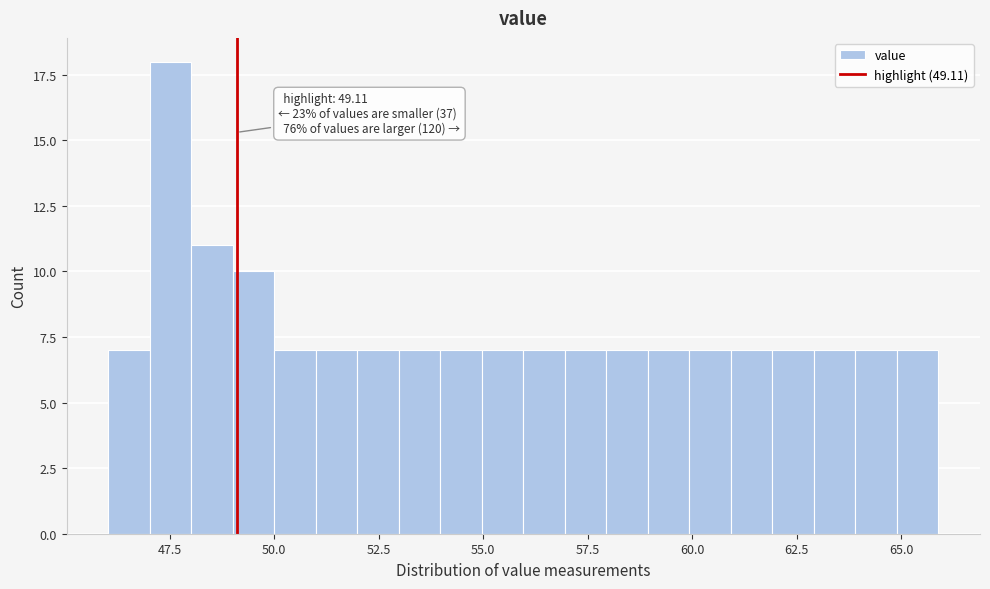

Read against the x-axis, roughly where is the centre of the tallest bar?

47.5